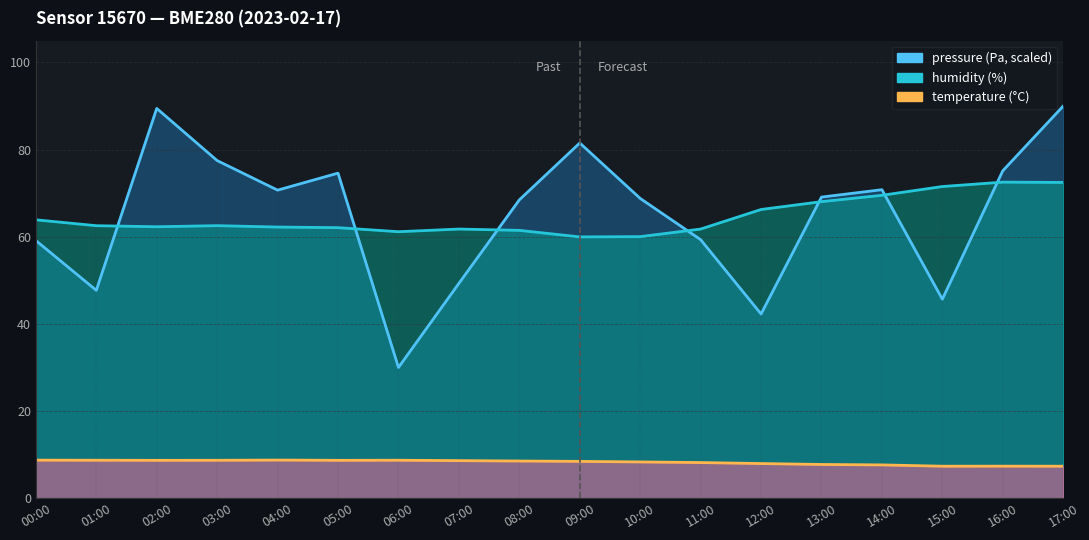

What is the maximum value shown in the chart?

90.0